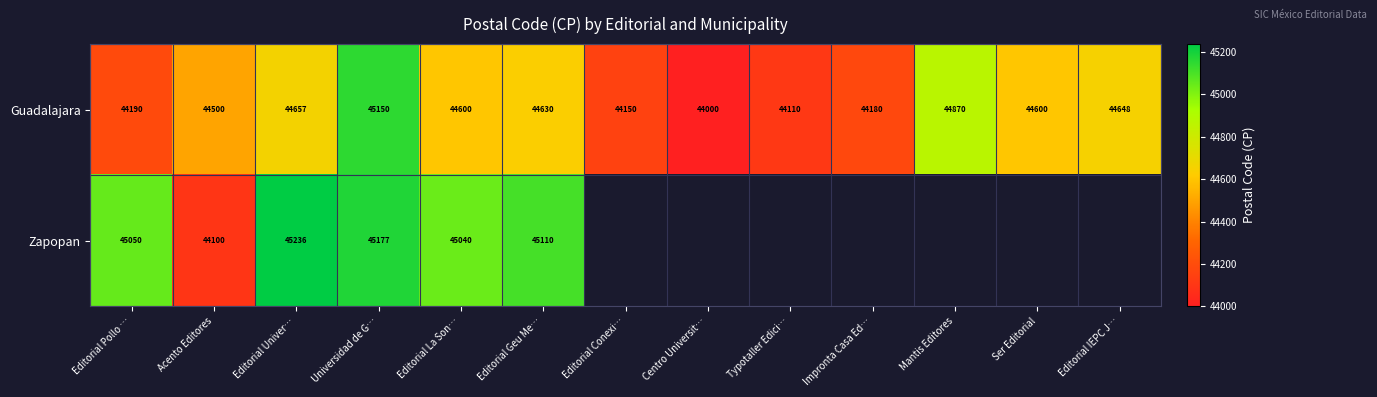

What value does the Guadalajara series have at Editorial Geu Me…, to the nearest 50?

44650